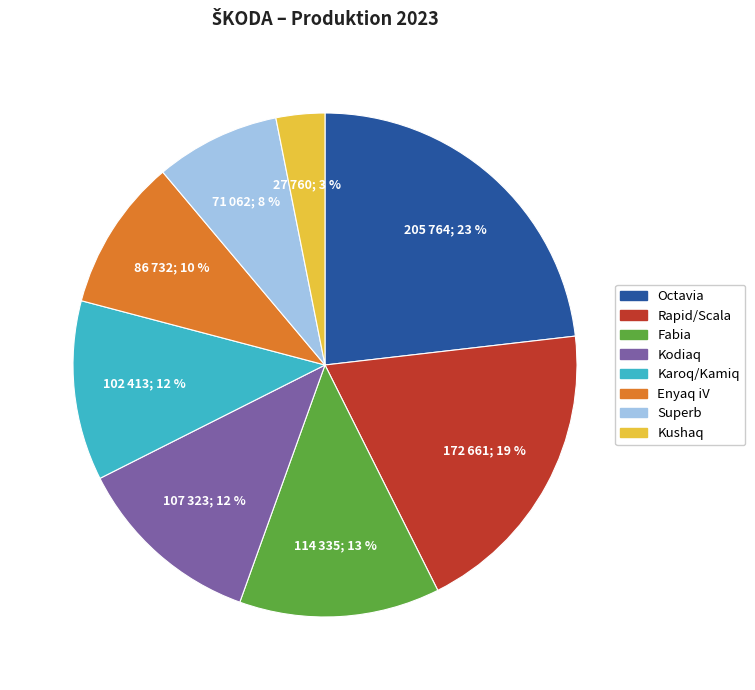

Do Kushaq and Octavia together represent more than half of the pie?

No